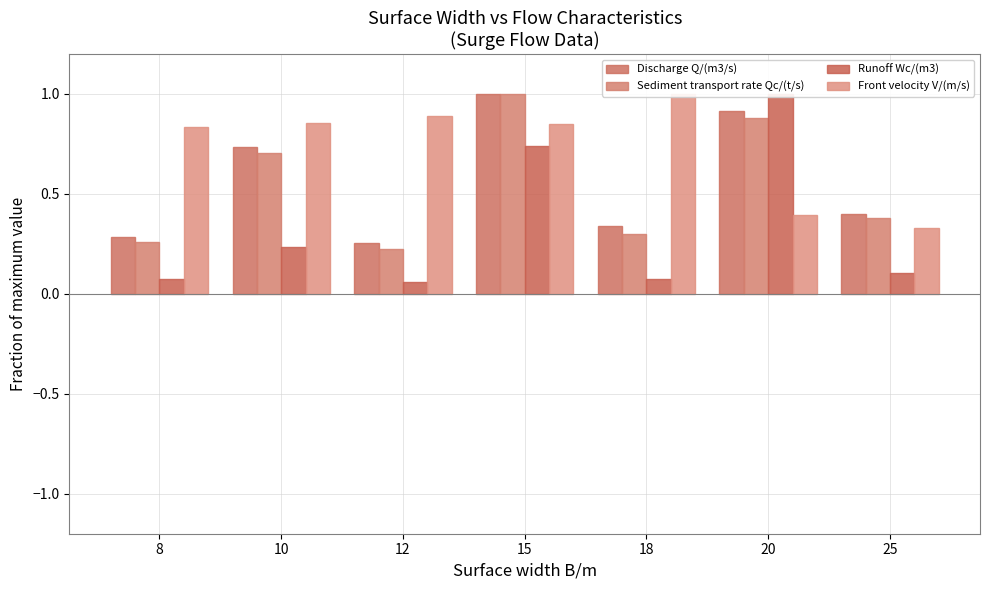

Read the Front velocity V/(m/s) value at 12.

0.9